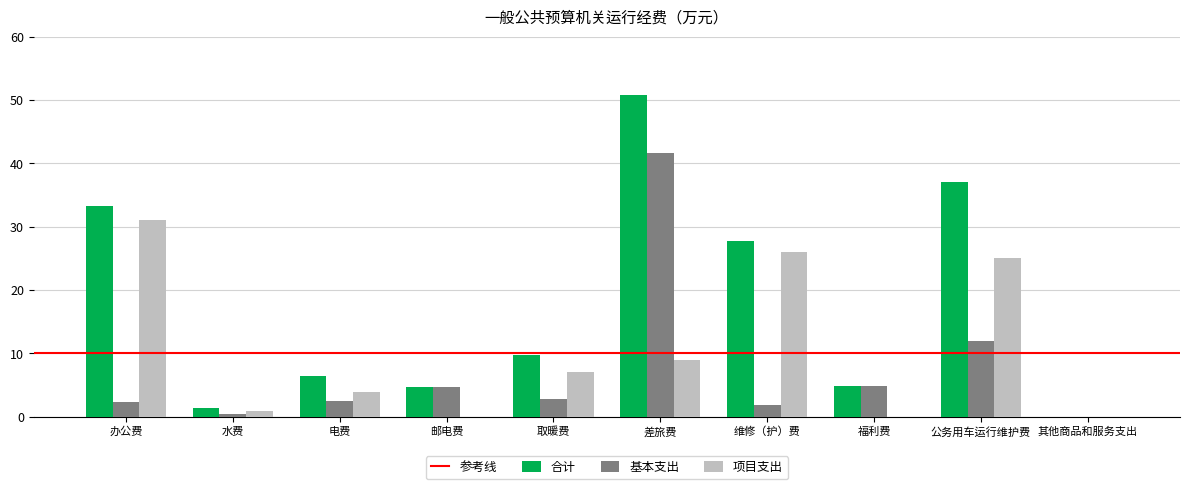

The 合计 series shows 4.7 at 邮电费. True or false?

True